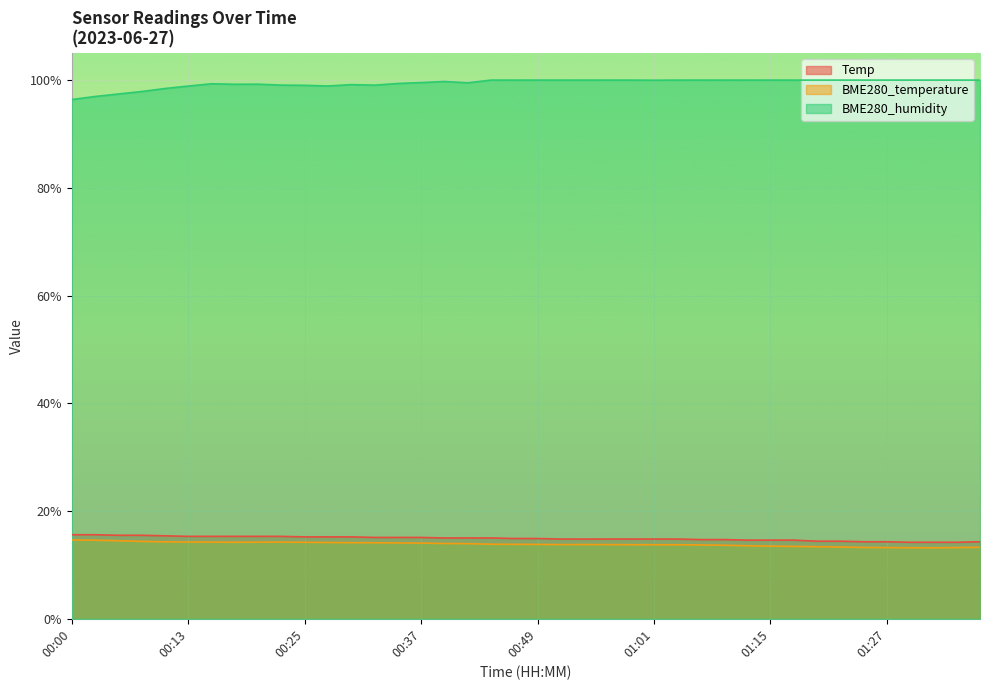

How many lines are shown in the chart?

3